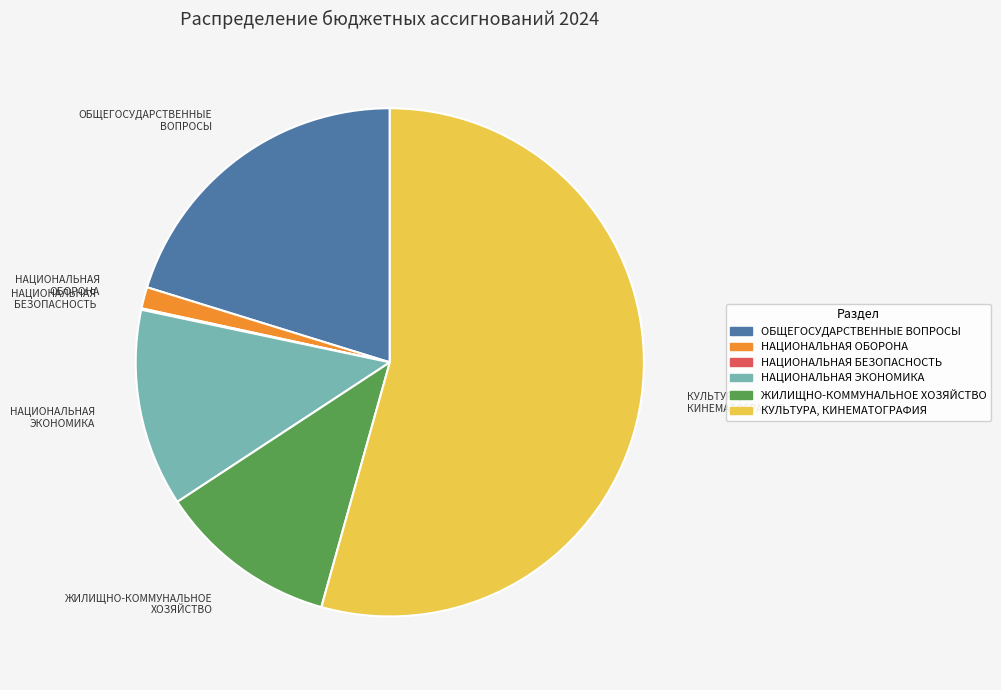

Do ОБЩЕГОСУДАРСТВЕННЫЕ ВОПРОСЫ and КУЛЬТУРА, КИНЕМАТОГРАФИЯ together represent more than half of the pie?

Yes